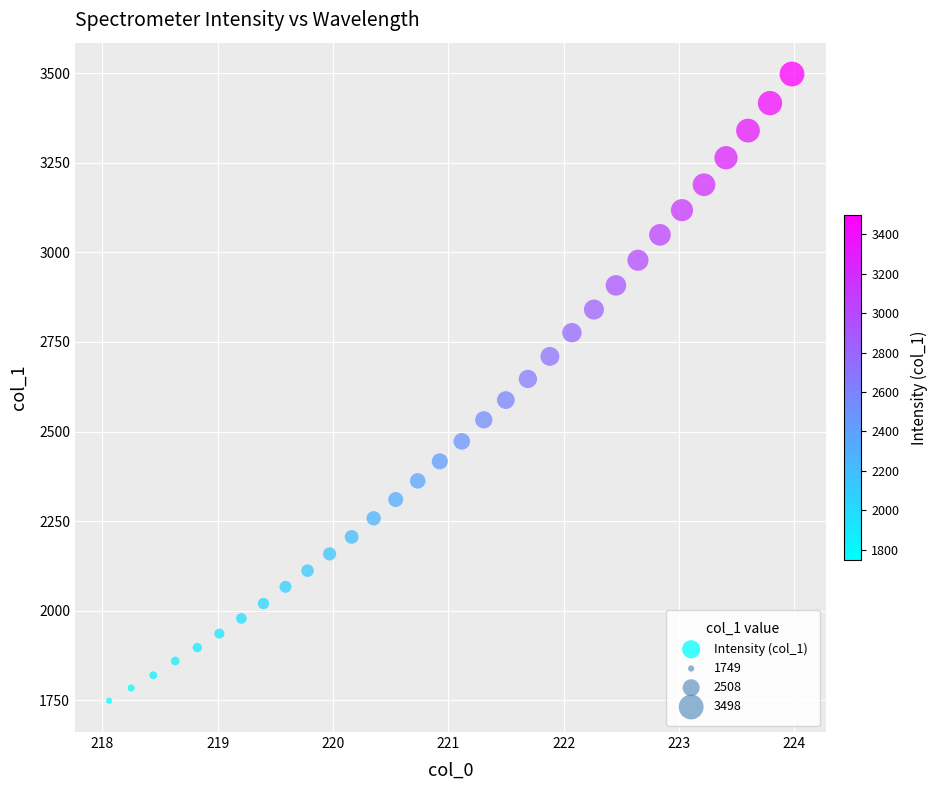

What is the range of X values (max minus min)?

5.9